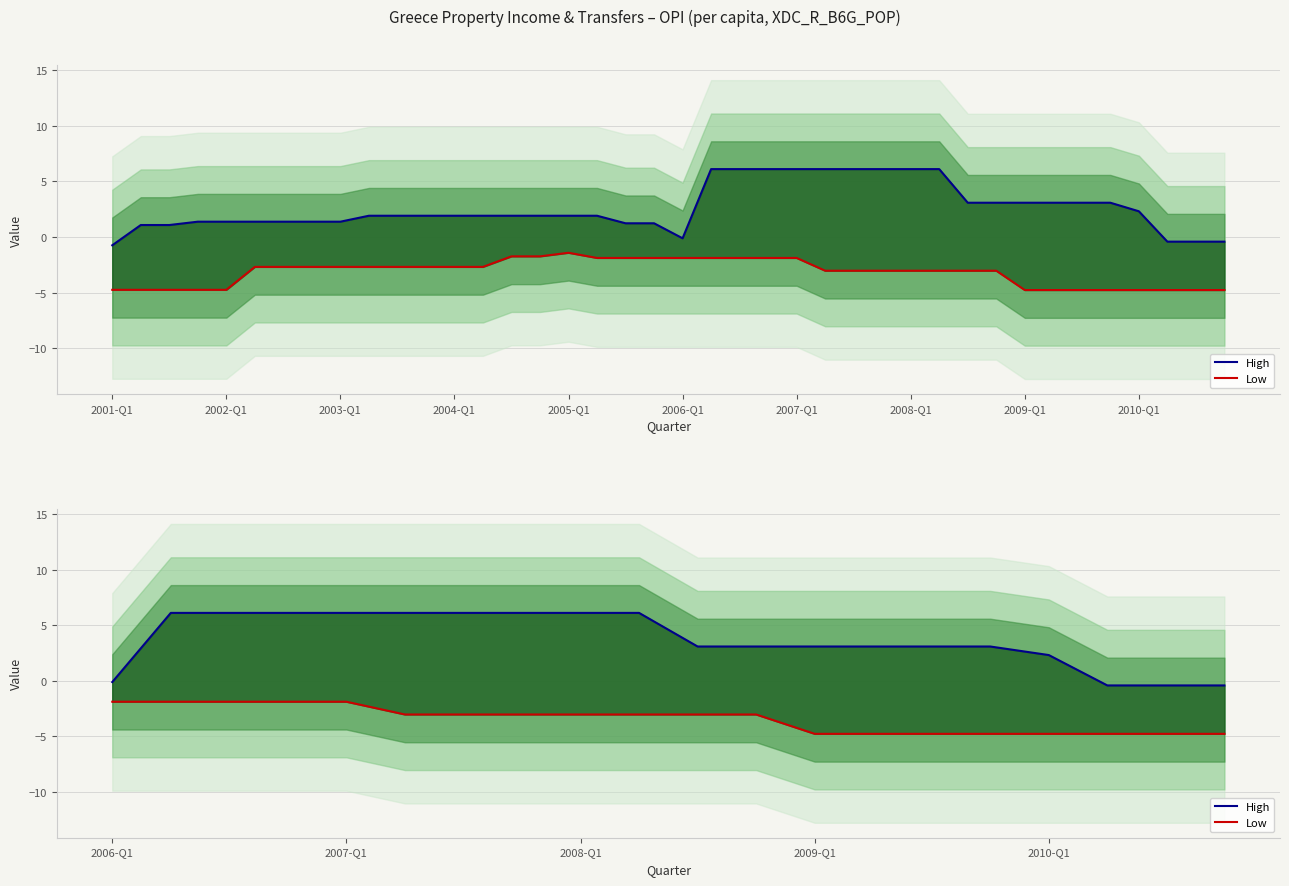

True or false: Low and High intersect in this chart.

False